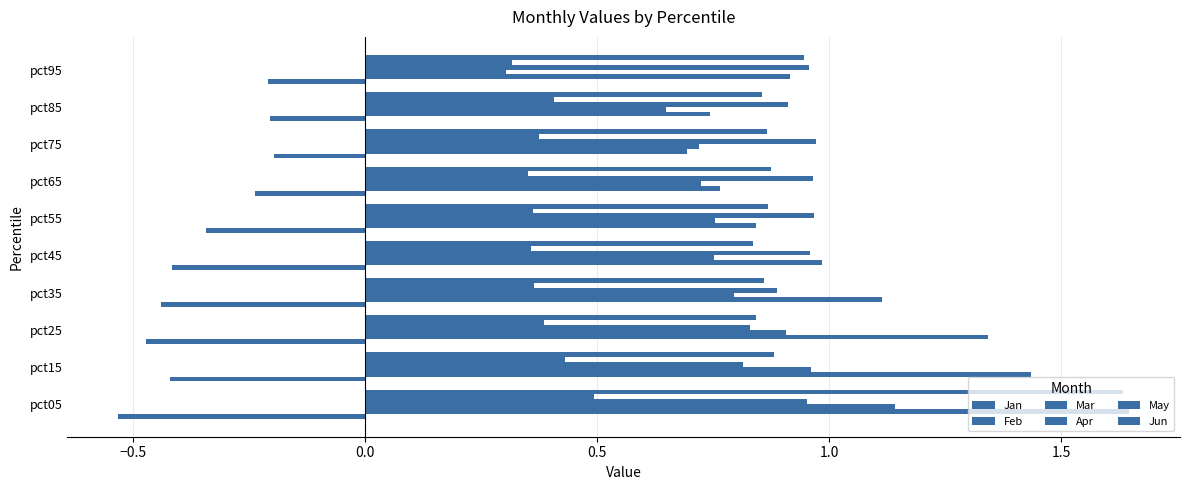

Which series has the largest total across all categories?

Feb